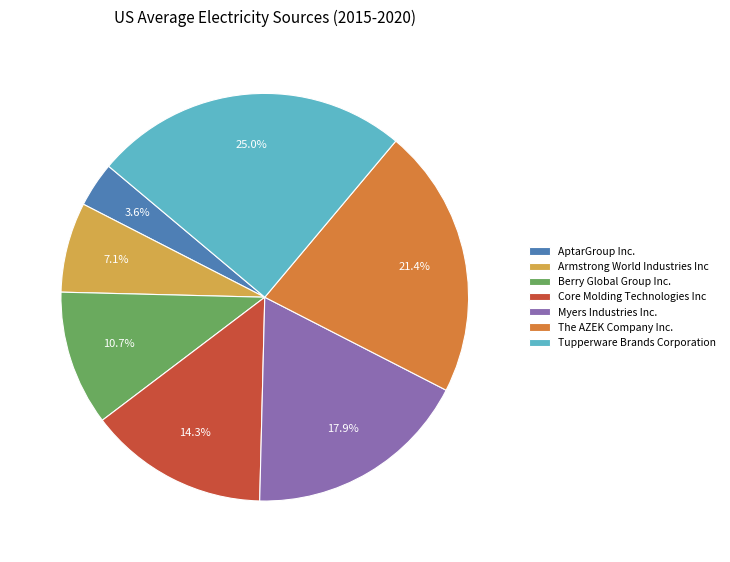

Which slice is the largest?

Tupperware Brands Corporation